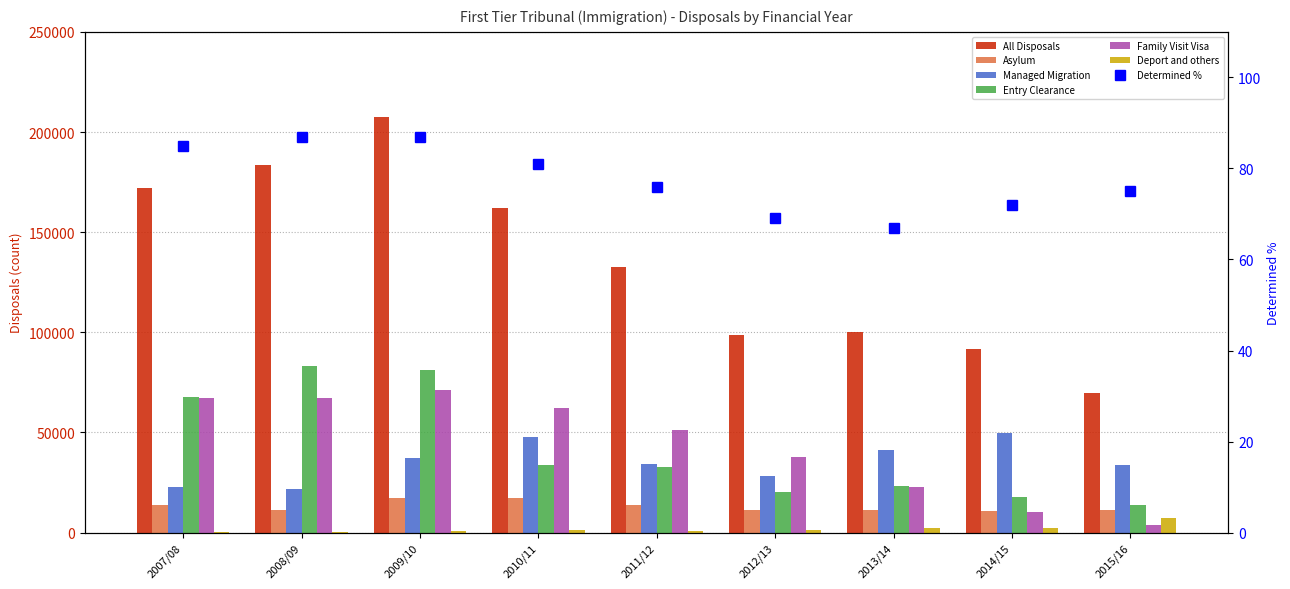

At which label is Managed Migration closest to 35736?

2009/10